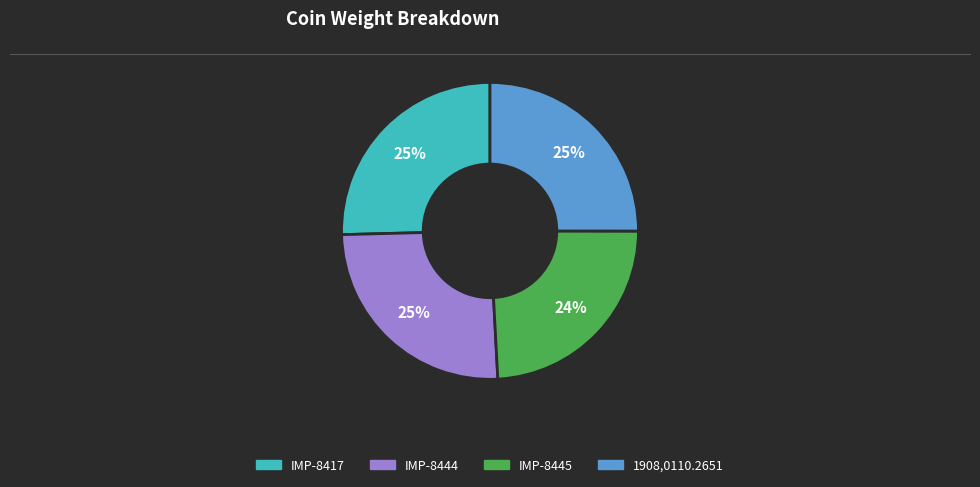

Is the sum of IMP-8445 and IMP-8444 greater than half?

No